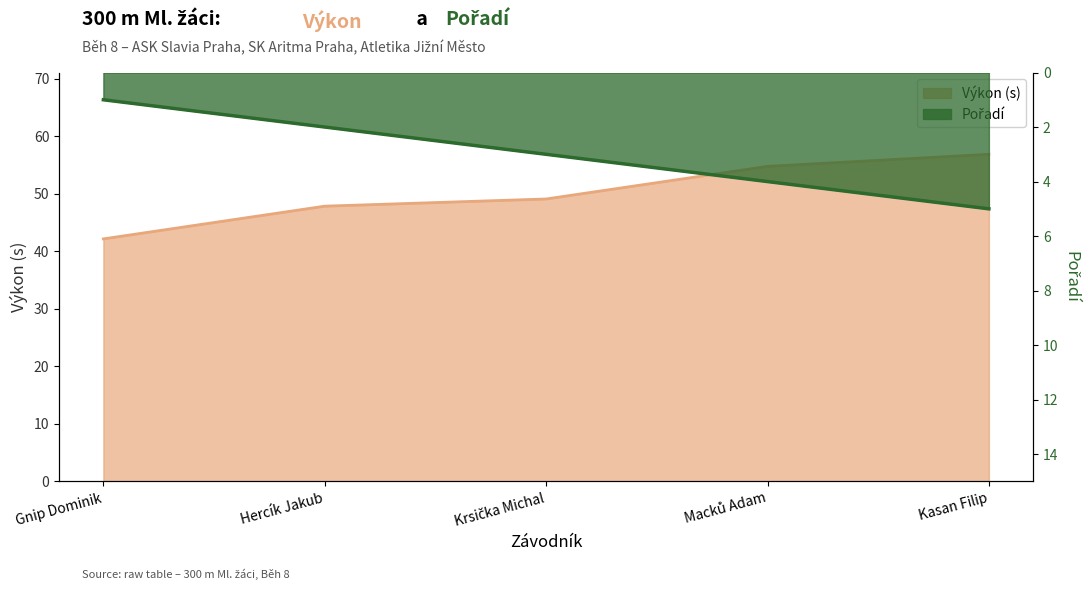

True or false: Pořadí has more than 0 points higher than both neighbors.

False